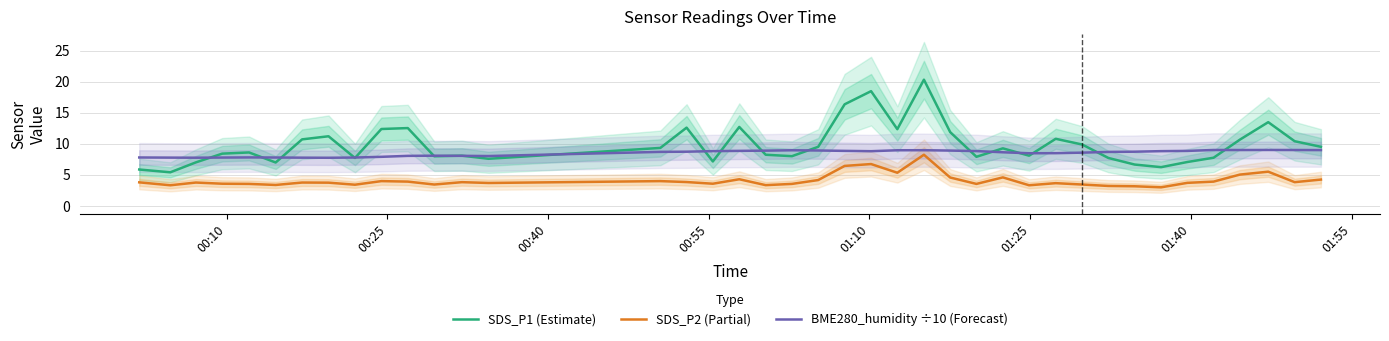

How many data points in SDS_P1 (Estimate) are less than 9?

20